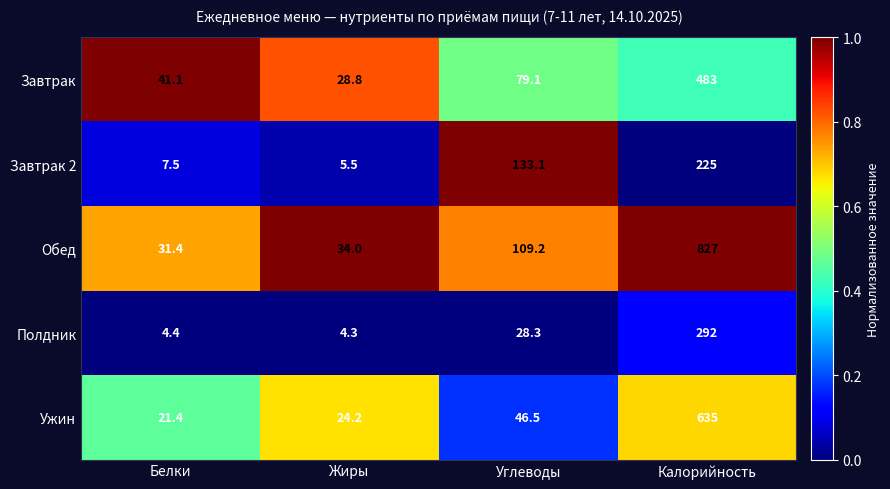

Reading left to right, transcribe all the data shown in this chart.

Завтрак: Белки=41.1	Жиры=28.8	Углеводы=79.1	Калорийность=483.0
Завтрак 2: Белки=7.5	Жиры=5.5	Углеводы=133.1	Калорийность=225.0
Обед: Белки=31.4	Жиры=34.0	Углеводы=109.2	Калорийность=827.0
Полдник: Белки=4.4	Жиры=4.3	Углеводы=28.3	Калорийность=292.0
Ужин: Белки=21.4	Жиры=24.2	Углеводы=46.5	Калорийность=635.0